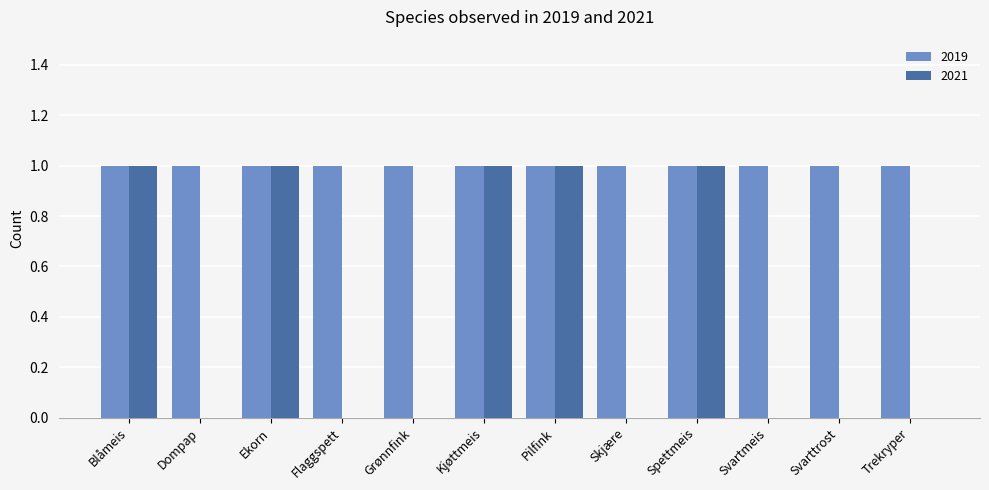

Which series changed the most between Blåmeis and Svarttrost?

2021